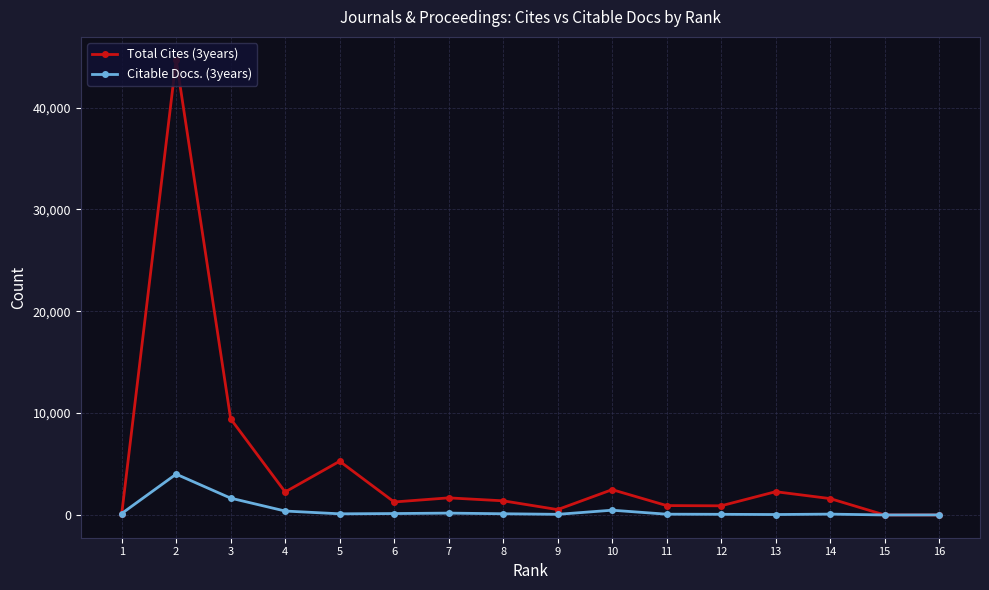

Is the value of Total Cites (3years) at 6 greater than the value of Citable Docs. (3years) at 11?

Yes